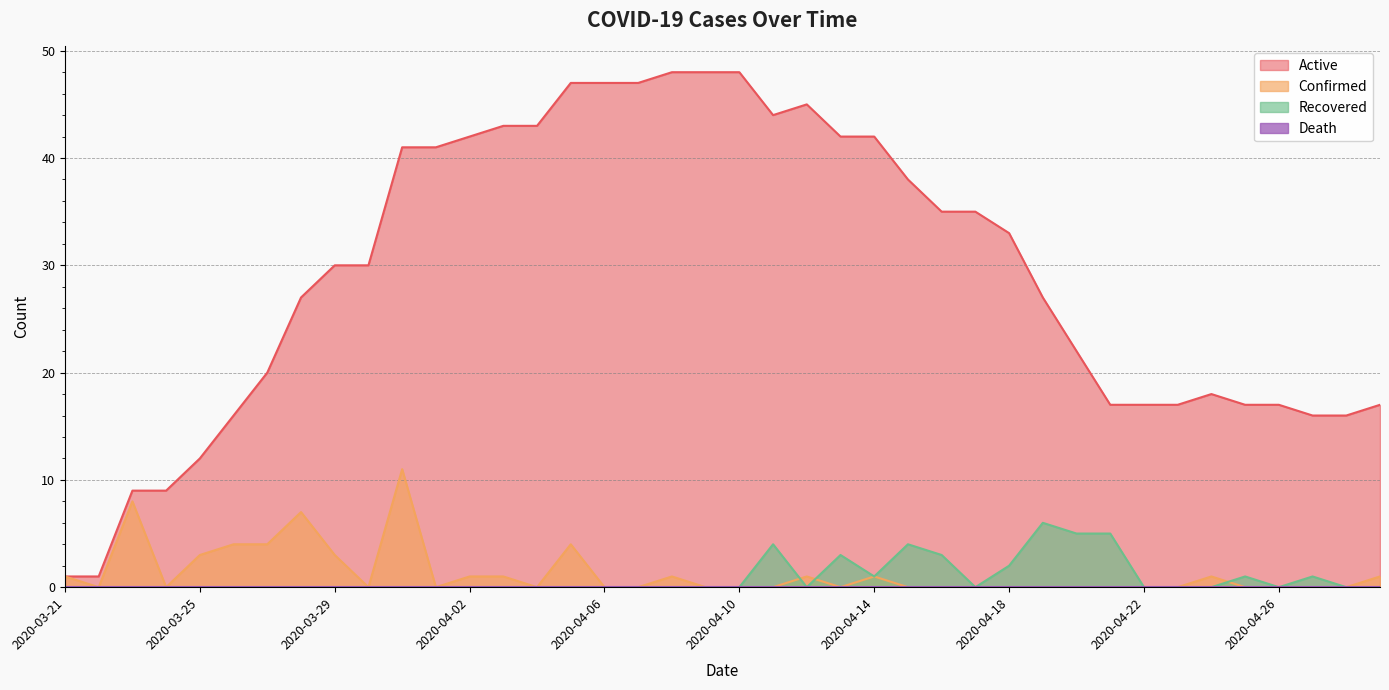

How many interior local peaks does the Confirmed series have?

8